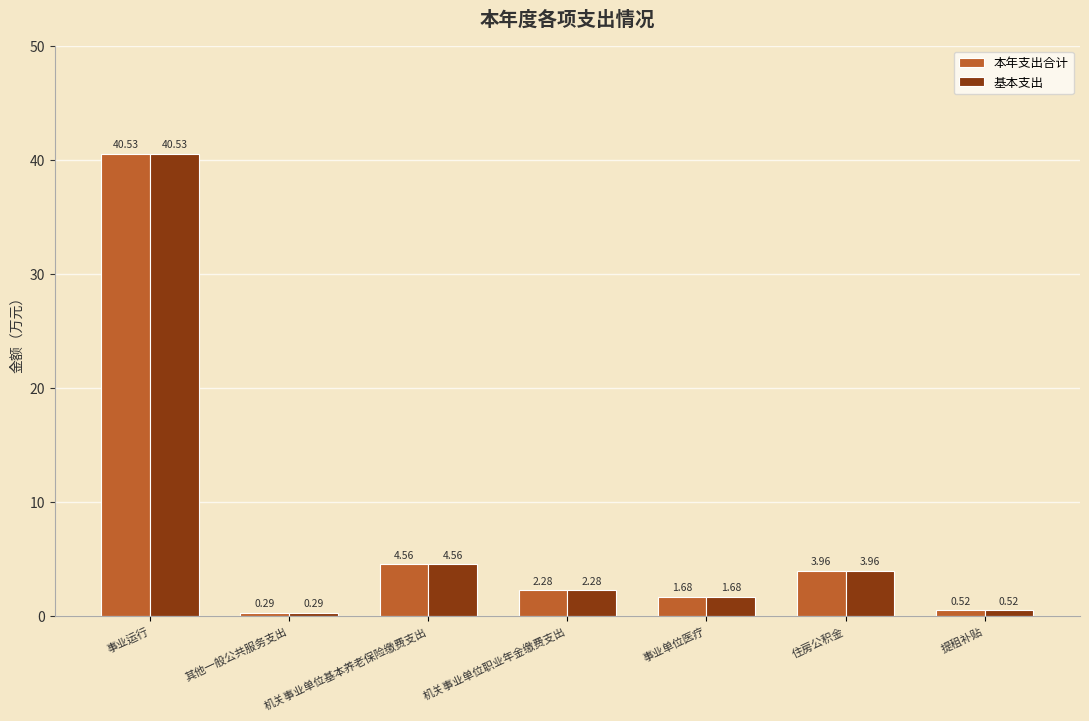

At which label does 本年支出合计 reach its peak?

事业运行